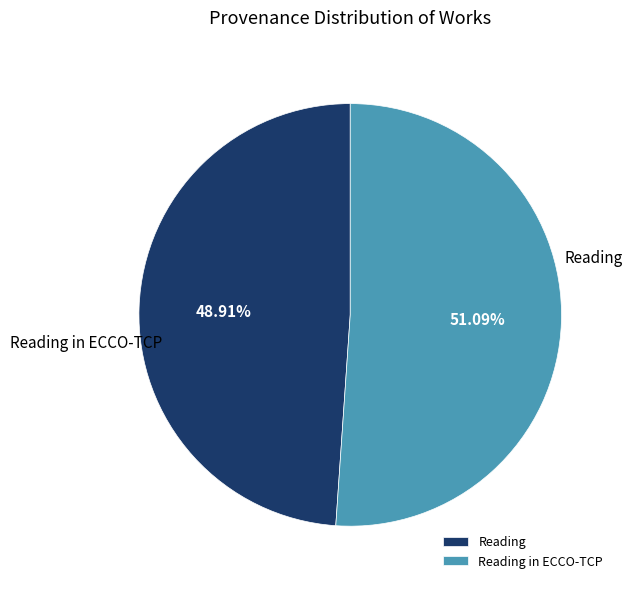

To the nearest percent, what portion does Reading represent?

49%